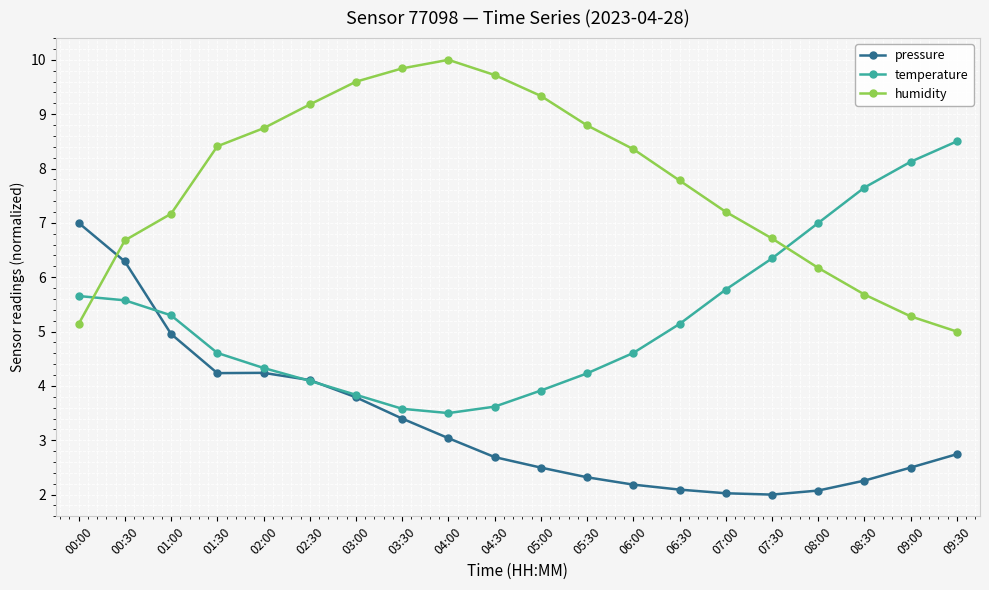

Which category has the highest value across all series?

04:00